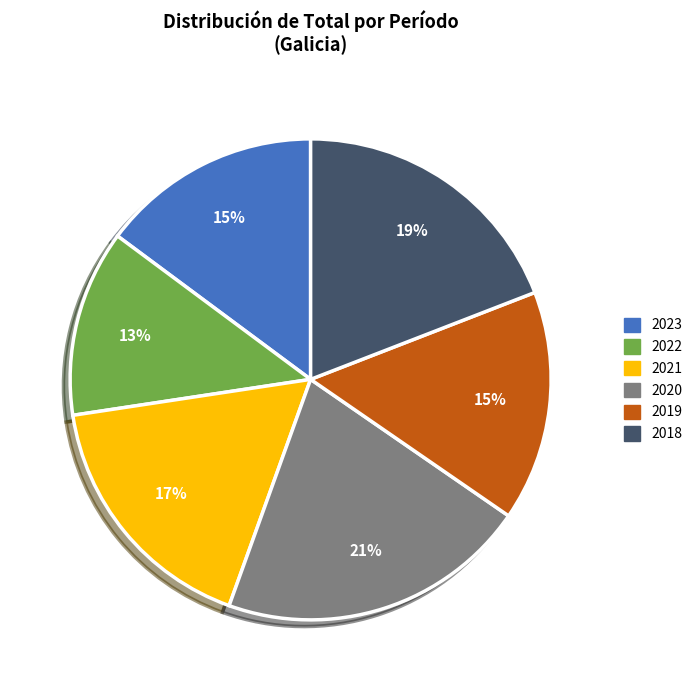

The 2022 slice represents 13% of the pie. True or false?

True